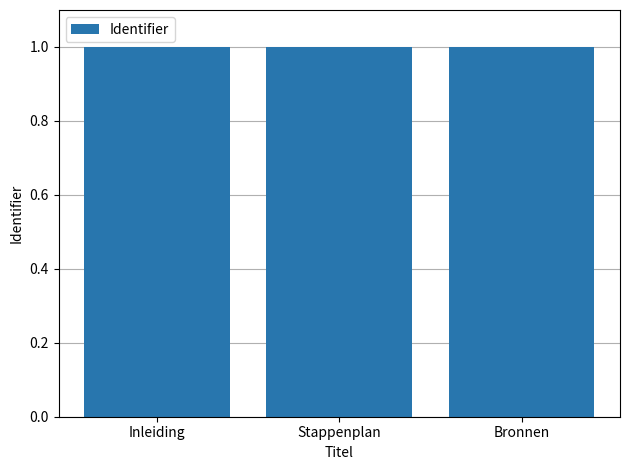

The chart shows a value of 0.2 at Bronnen. True or false?

False